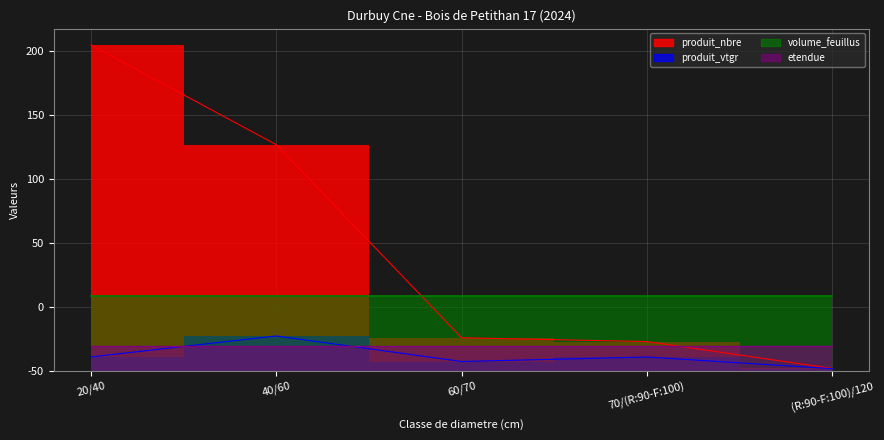

True or false: produit_vtgr has more than 1 interior local peaks.

True